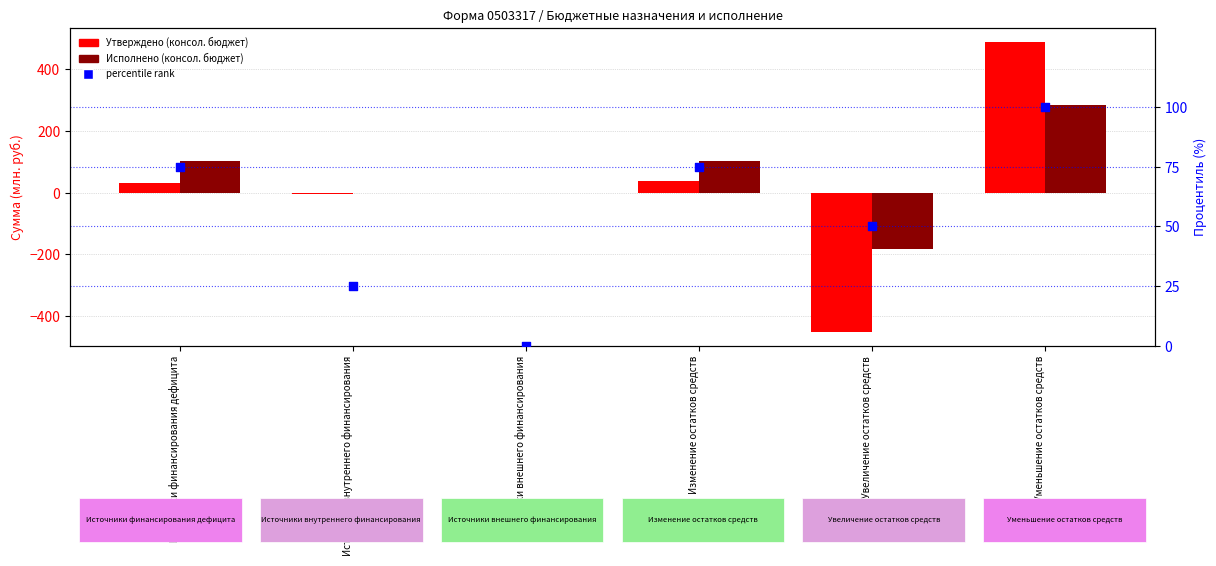

What are all the series names shown in the legend?

Утверждено (консол. бюджет), Исполнено (консол. бюджет), percentile rank